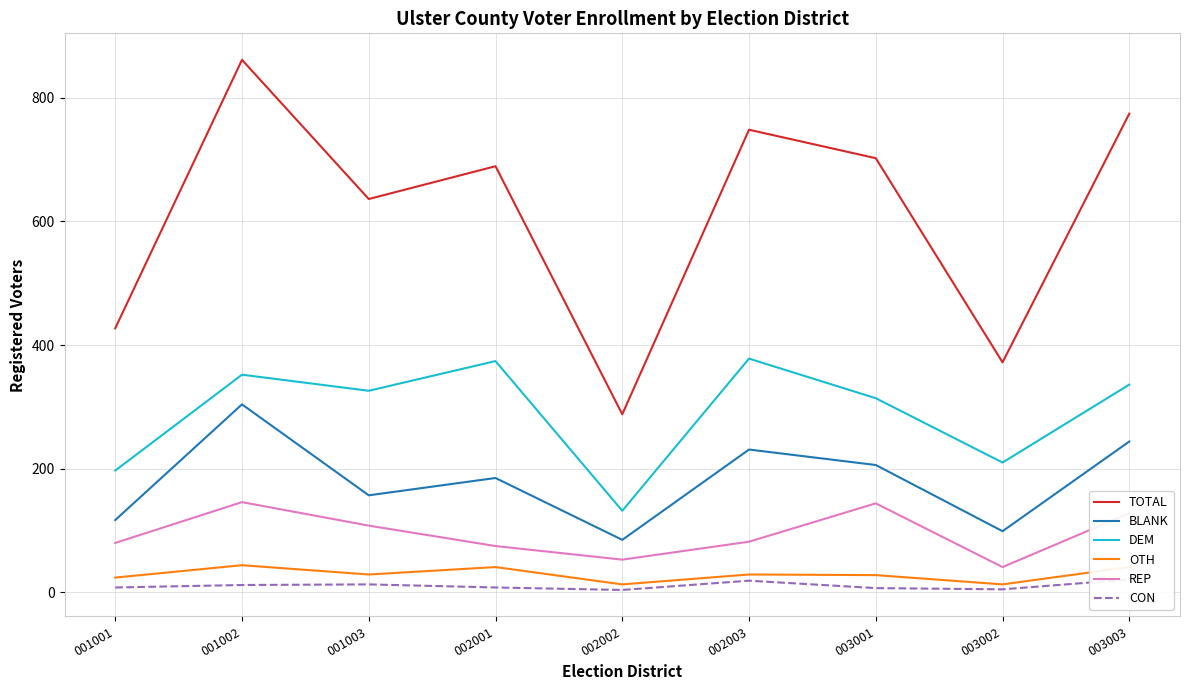

How many interior local valleys does the BLANK series have?

3